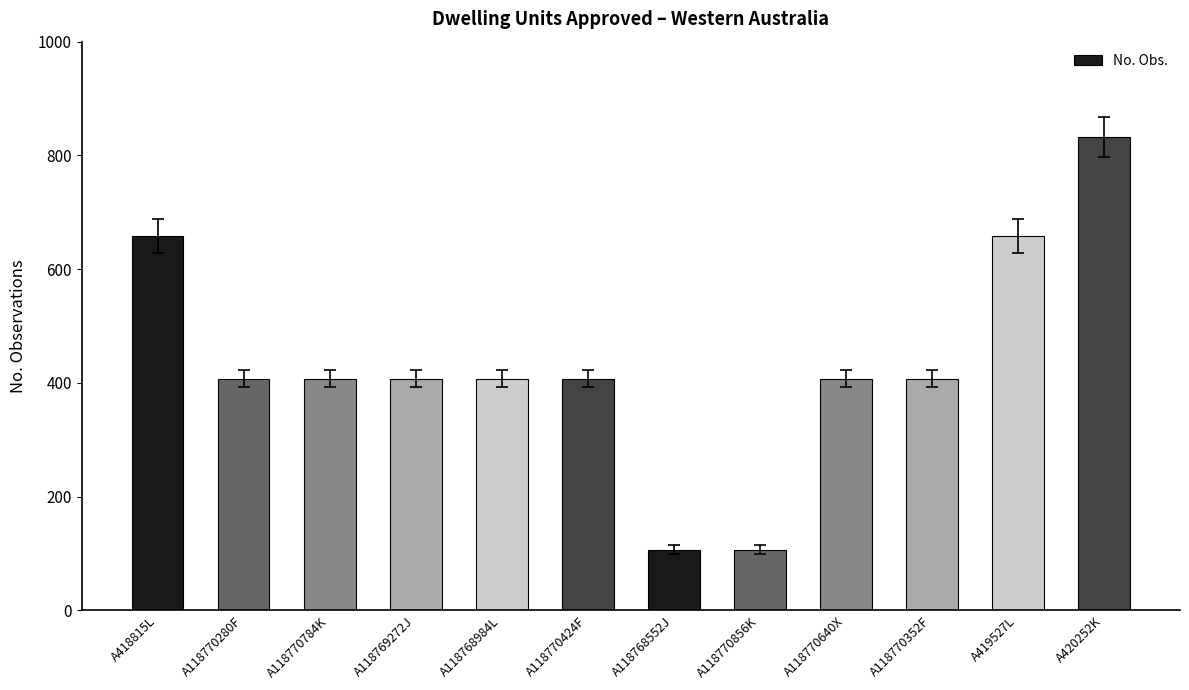

What is the smallest value displayed?

107